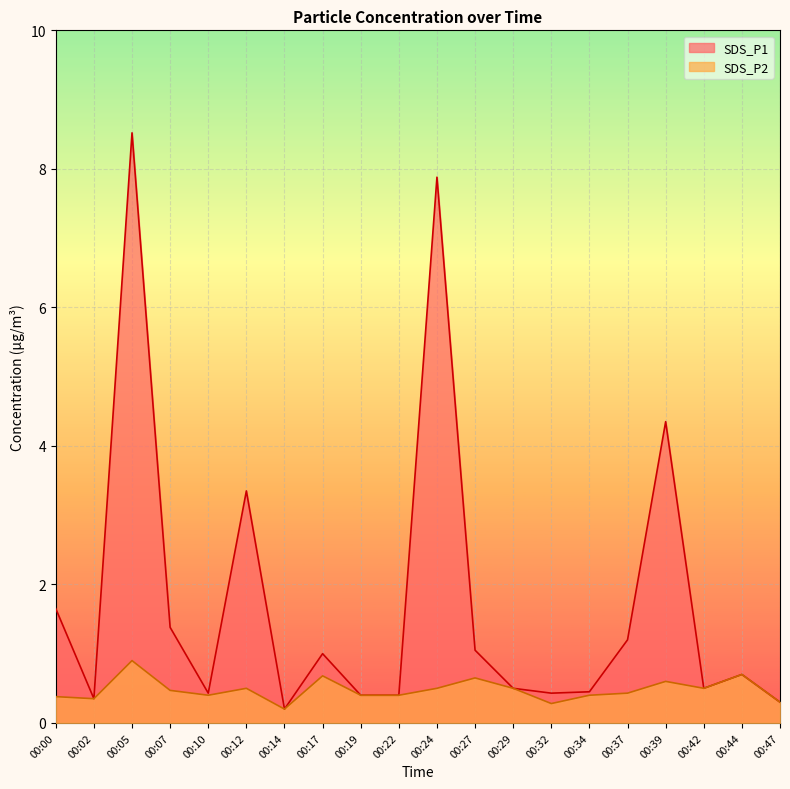

Reading left to right, what are all the values shown in this chart?

SDS_P1: 00:00=1.6	00:02=0.3	00:05=8.5	00:07=1.4	00:10=0.4	00:12=3.4	00:14=0.2	00:17=1.0	00:19=0.4	00:22=0.4	00:24=7.9	00:27=1.1	00:29=0.5	00:32=0.4	00:34=0.5	00:37=1.2	00:39=4.3	00:42=0.5	00:44=0.7	00:47=0.3
SDS_P2: 00:00=0.4	00:02=0.3	00:05=0.9	00:07=0.5	00:10=0.4	00:12=0.5	00:14=0.2	00:17=0.7	00:19=0.4	00:22=0.4	00:24=0.5	00:27=0.7	00:29=0.5	00:32=0.3	00:34=0.4	00:37=0.4	00:39=0.6	00:42=0.5	00:44=0.7	00:47=0.3